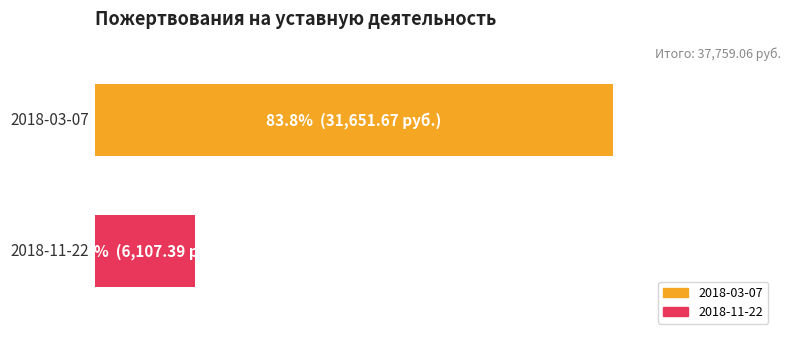

What are all the series names shown in the legend?

2018-03-07, 2018-11-22